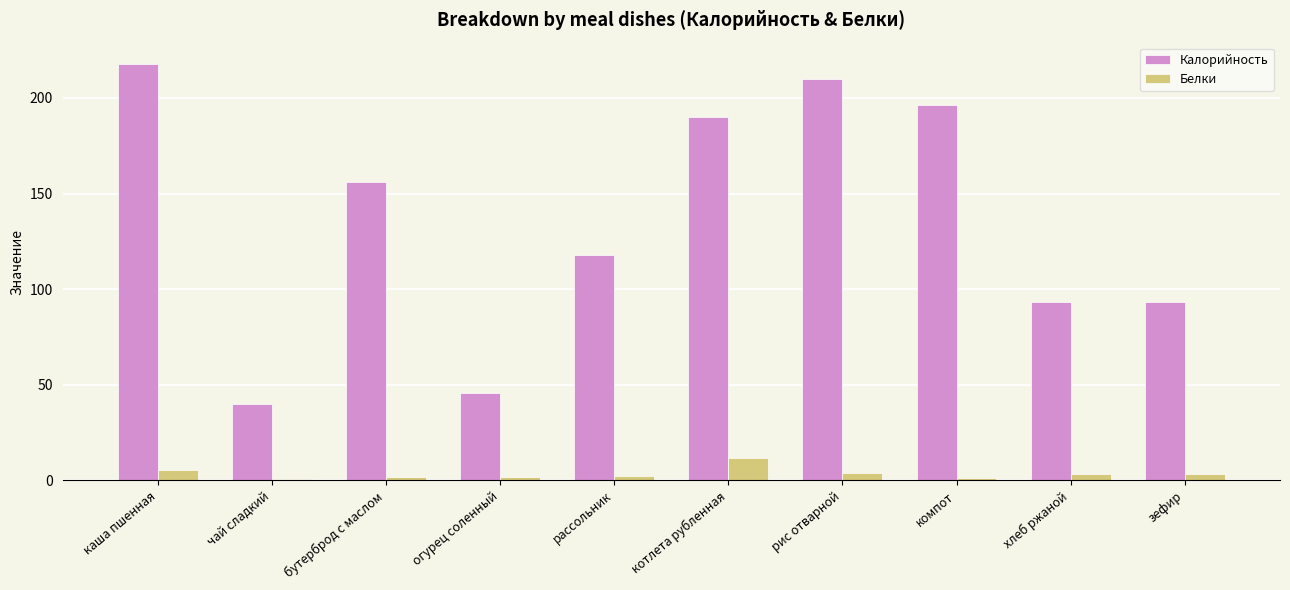

The value of Белки at огурец соленный is 1.6. True or false?

True